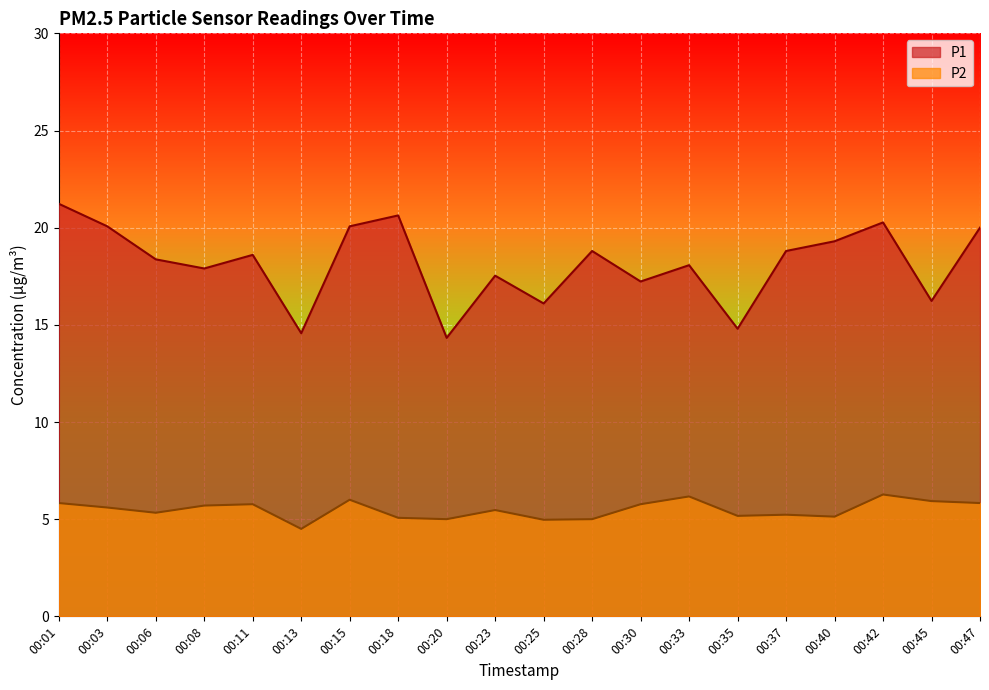

What is the sum of the P1 values at 00:18 and 00:06?

39.0